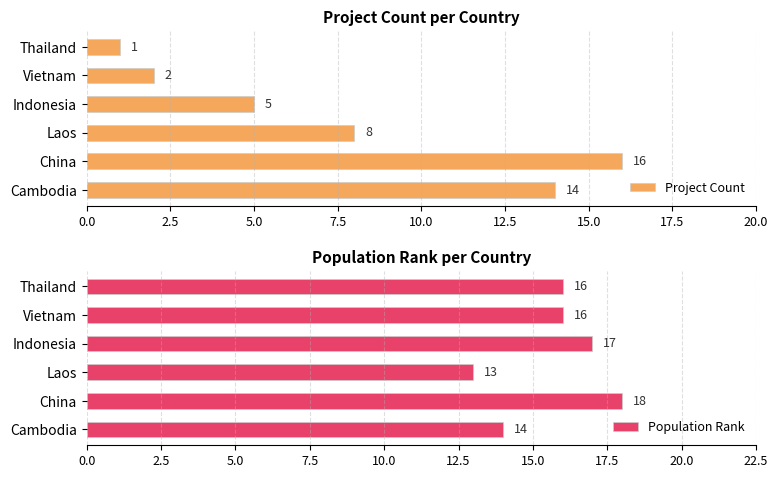

At how many categories does at least one series exceed 6?

6